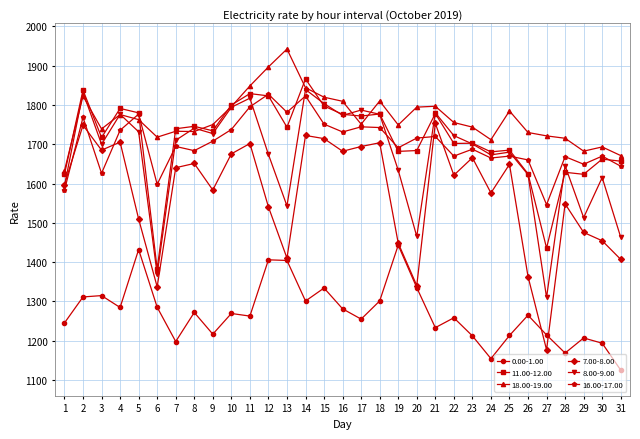

How many lines are shown in the chart?

6